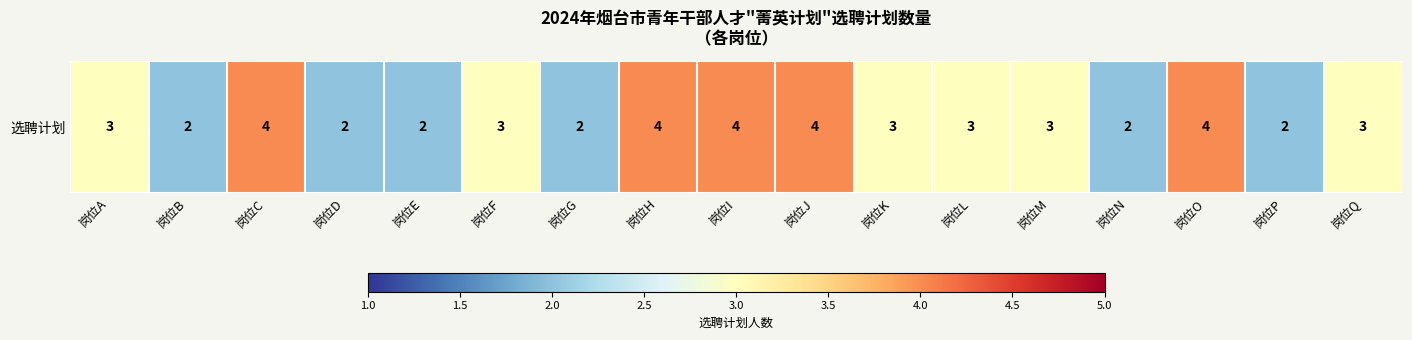

The value at 岗位N is 3. True or false?

False